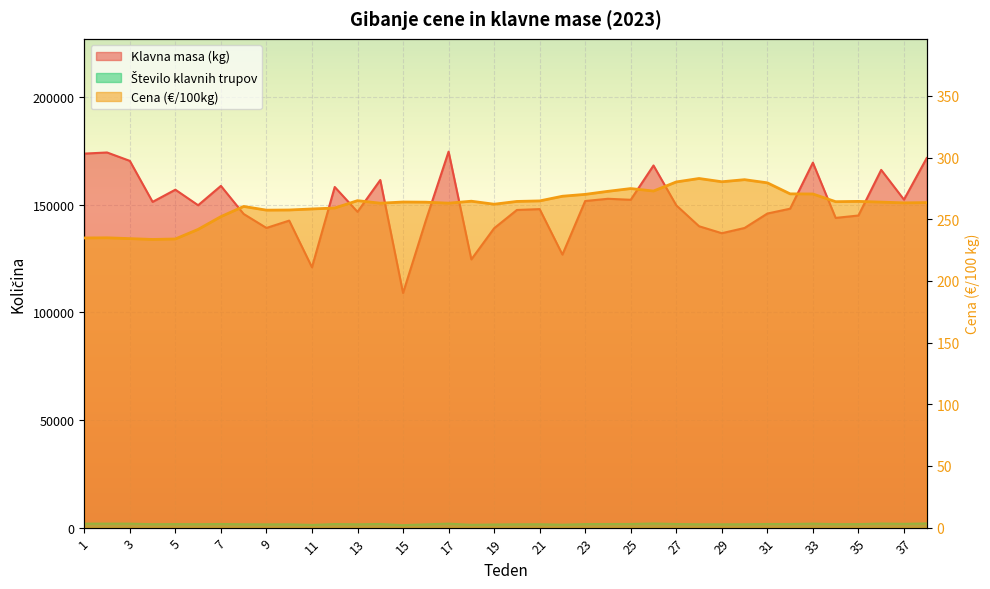

What is the difference between the Klavna masa (kg) values at 25 and 19?

13243.0